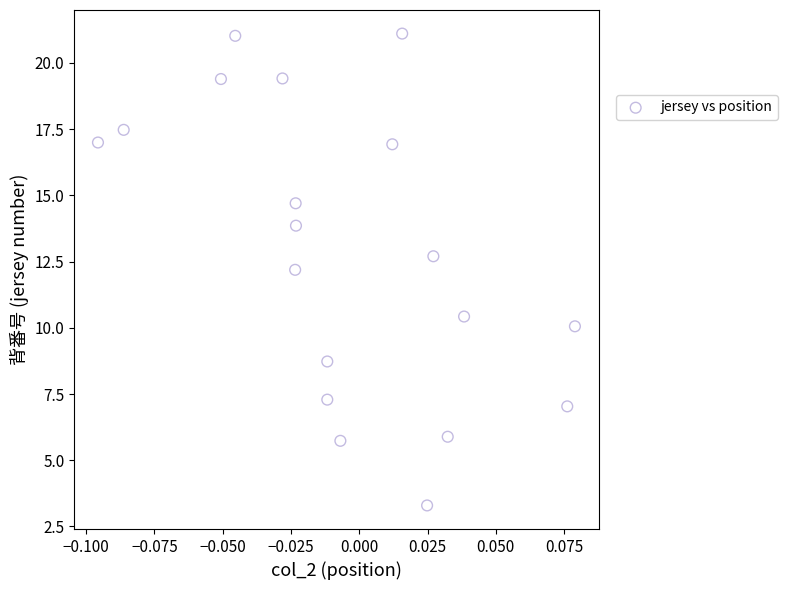

What is the range of Y values (max minus min)?

17.8